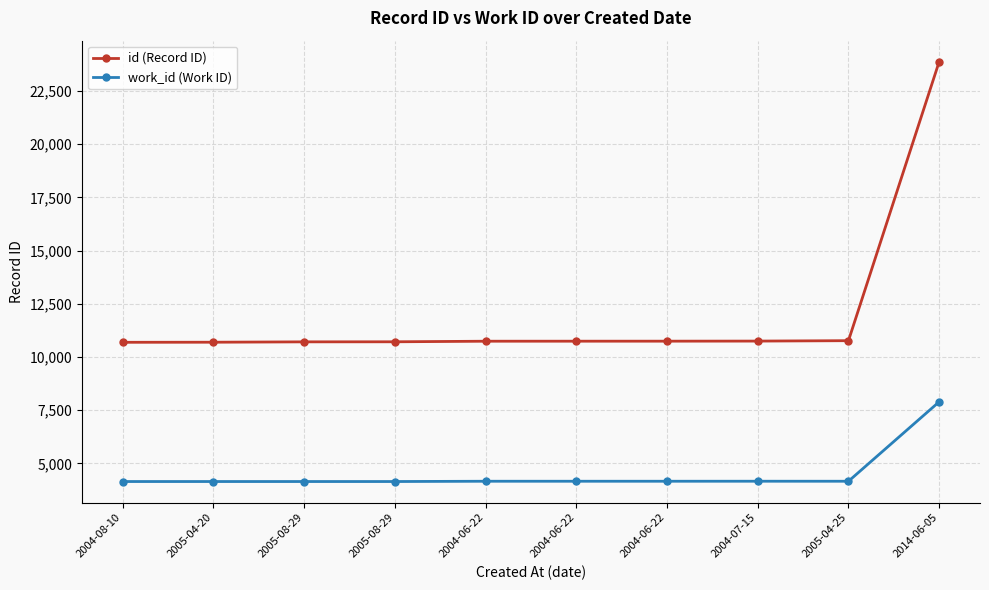

List the labels in order of id (Record ID) value, largest first.

2014-06-05, 2005-04-25, 2004-07-15, 2004-06-22, 2004-06-22, 2004-06-22, 2005-08-29, 2005-08-29, 2005-04-20, 2004-08-10